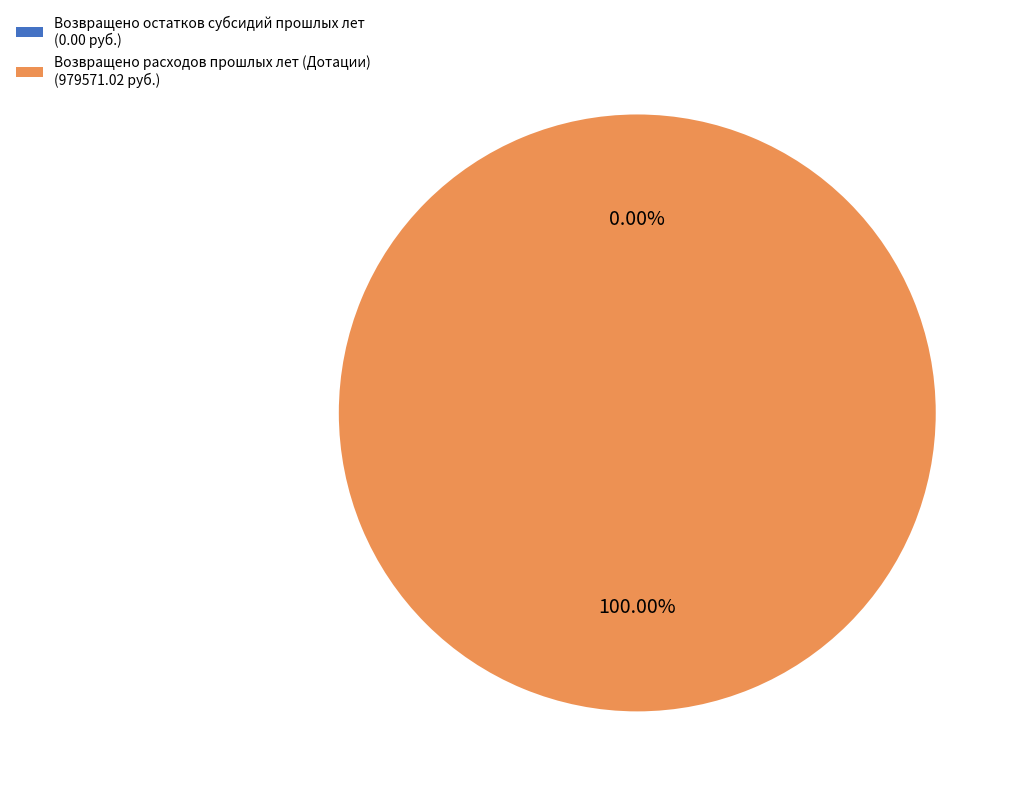

Count the number of slices in the pie.

2